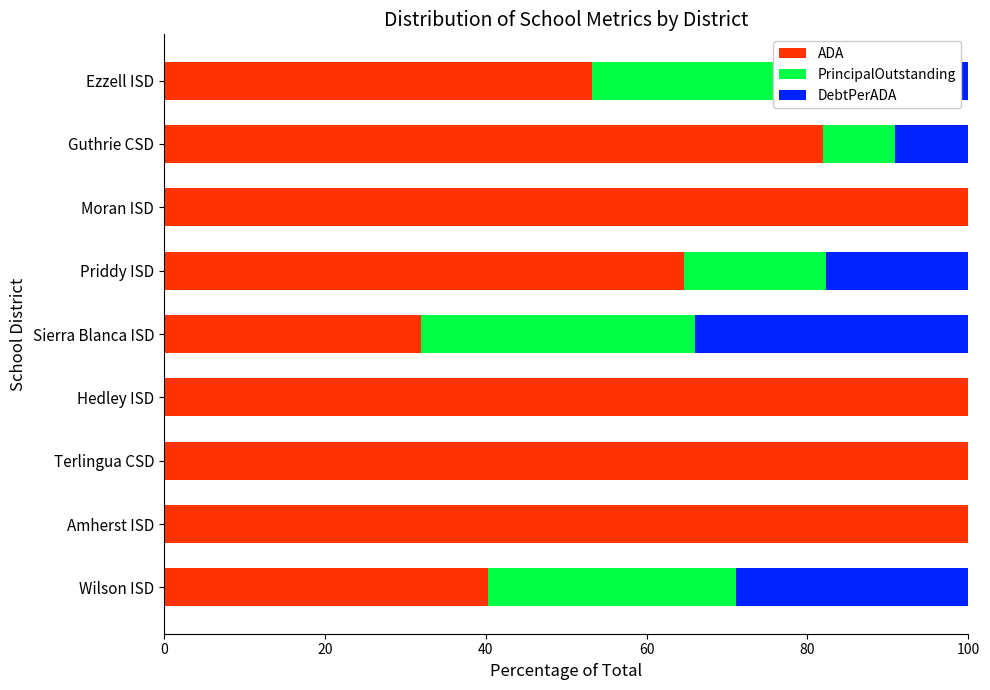

What is the sum of the ADA values at Wilson ISD and Hedley ISD?

140.3